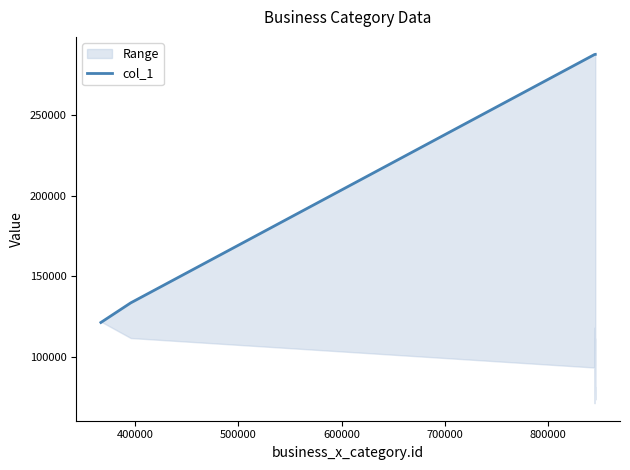

The chart shows a value of 443732 at 13. True or false?

False